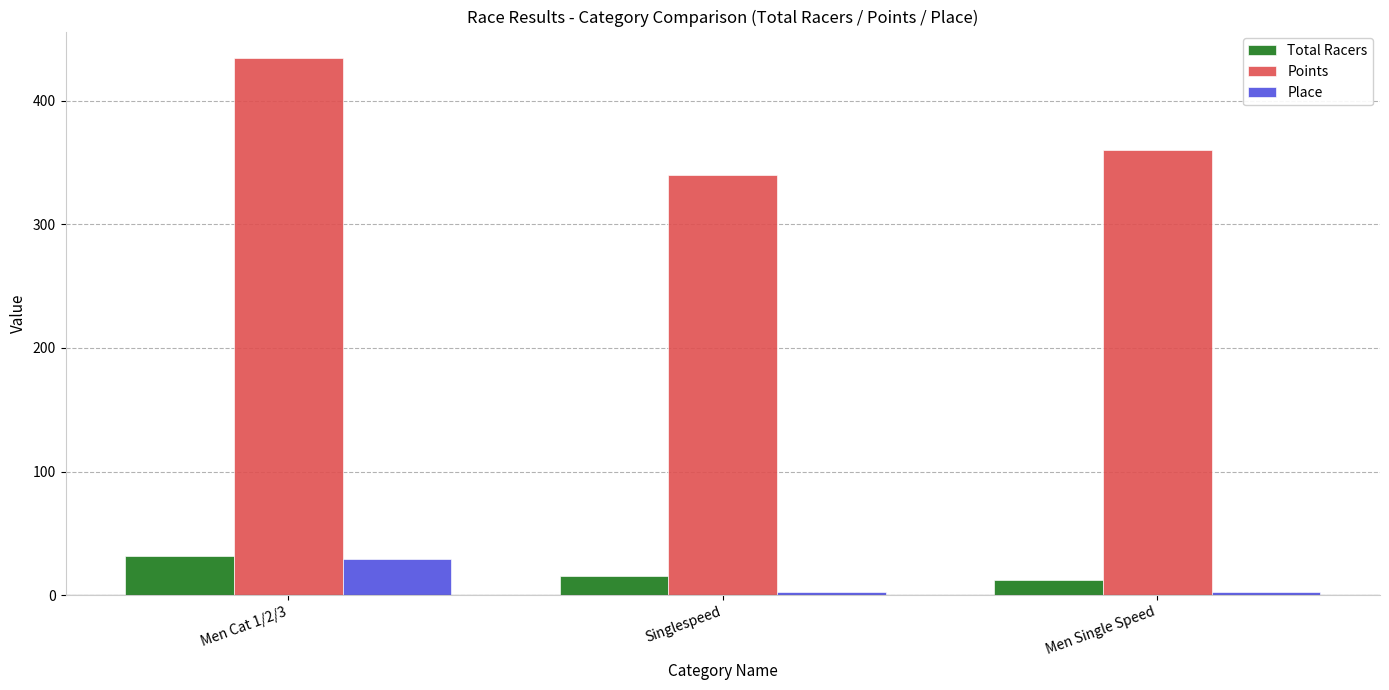

Reading left to right, list all the values displayed in this chart.

Total Racers: Men Cat 1/2/3=32.0	Singlespeed=16.0	Men Single Speed=12.0
Points: Men Cat 1/2/3=434.1	Singlespeed=339.7	Men Single Speed=359.6
Place: Men Cat 1/2/3=29.0	Singlespeed=3.0	Men Single Speed=3.0